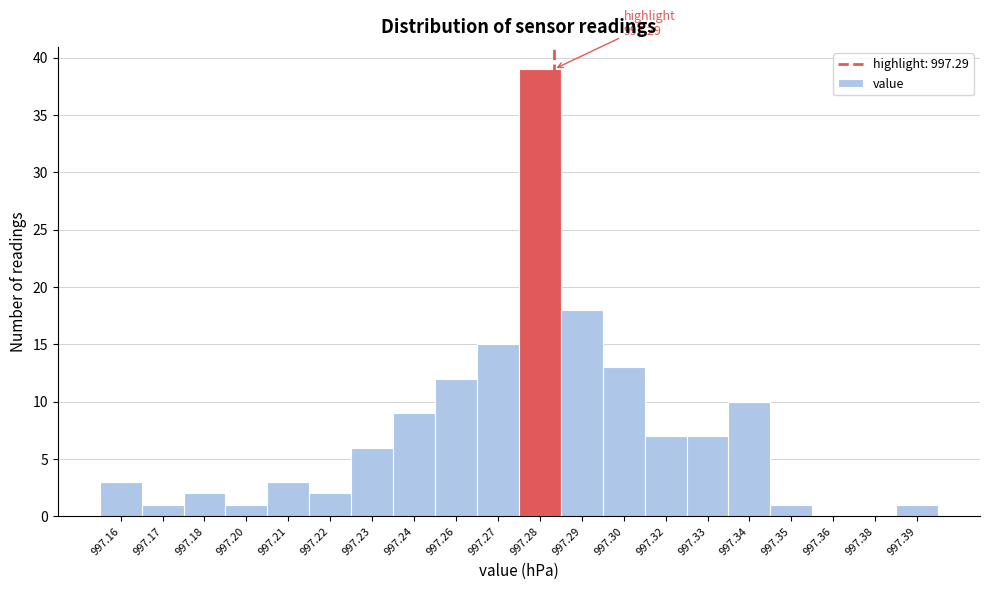

Reading left to right, what are all the values shown in this chart?

997.16=3	997.17=1	997.18=2	997.20=1	997.21=3	997.22=2	997.23=6	997.24=9	997.26=12	997.27=15	997.28=39	997.29=18	997.30=13	997.32=7	997.33=7	997.34=10	997.35=1	997.36=0	997.38=0	997.39=1